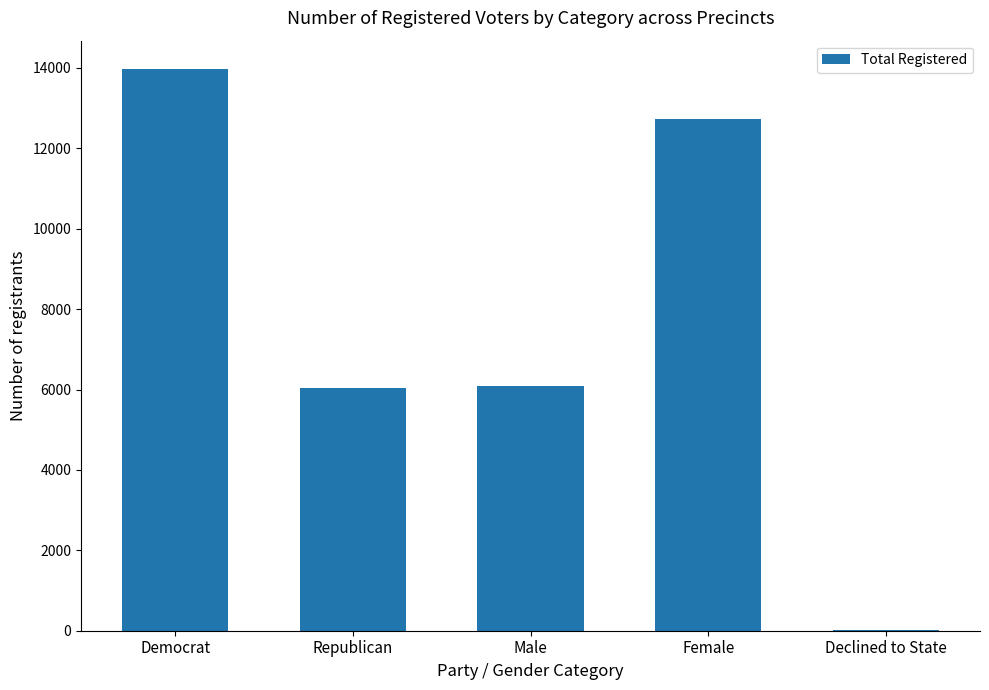

What is the sum of the values at Republican and Male?

12120